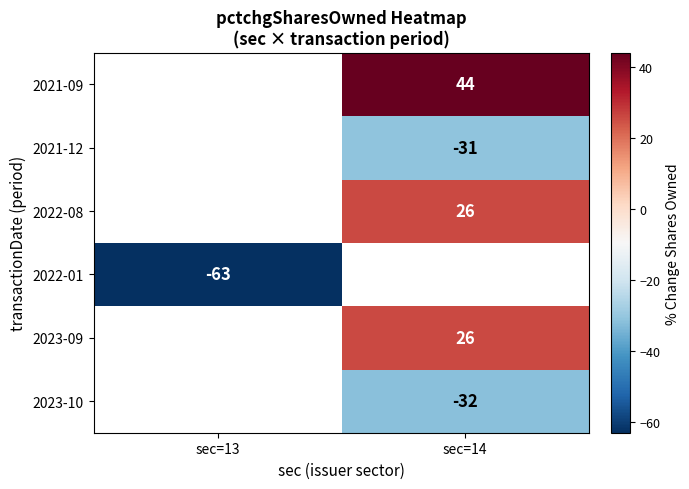

Between sec=13 and sec=14, which is larger?

sec=14